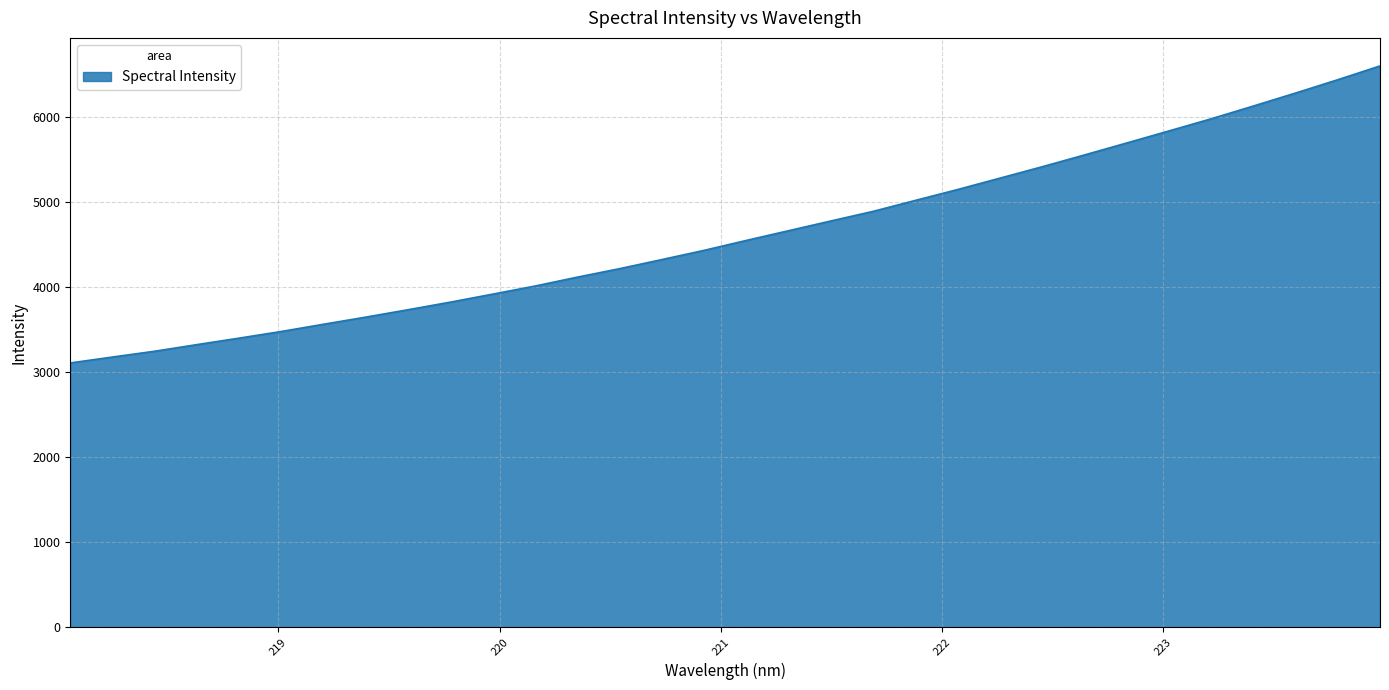

What is the minimum value shown in the chart?

3106.7